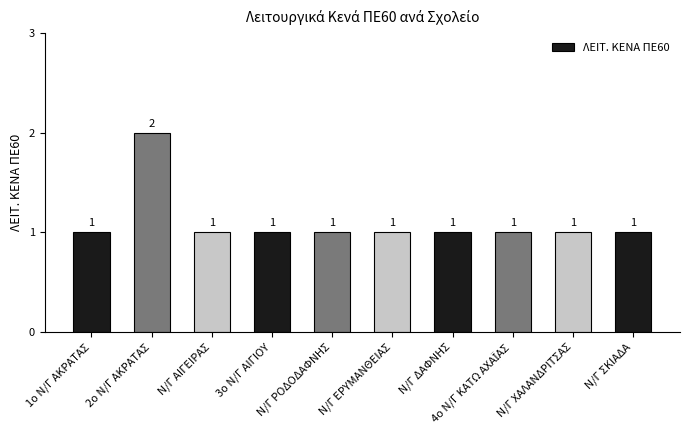

Does the chart contain any negative values?

No